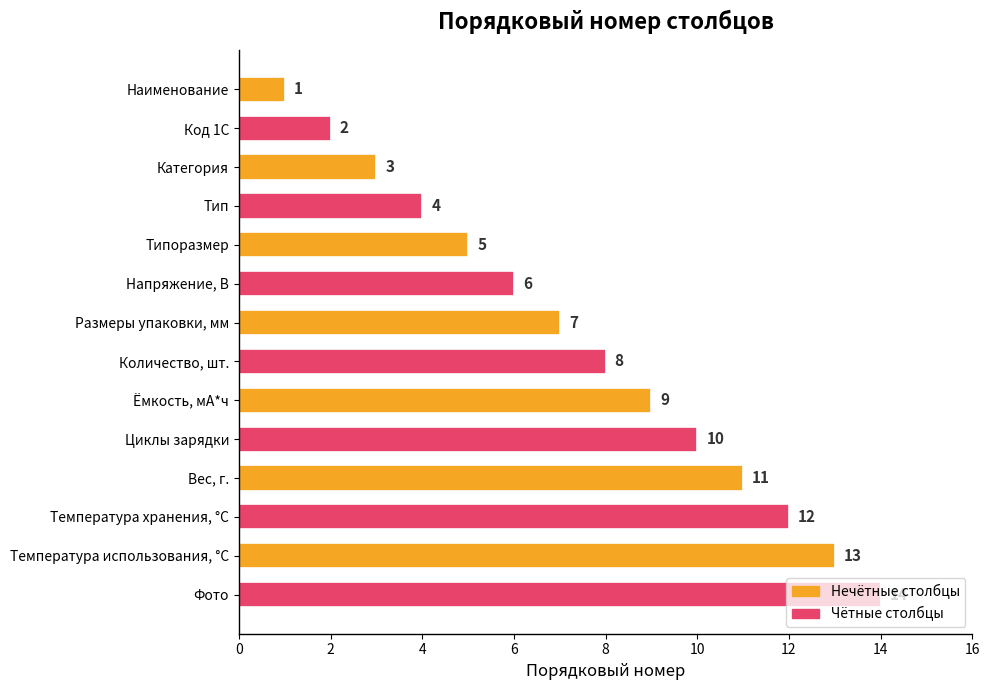

List the labels in order of value, smallest first.

Наименование, Код 1С, Категория, Тип, Типоразмер, Напряжение, В, Размеры упаковки, мм, Количество, шт., Ёмкость, мА*ч, Циклы зарядки, Вес, г., Температура хранения, °C, Температура использования, °C, Фото